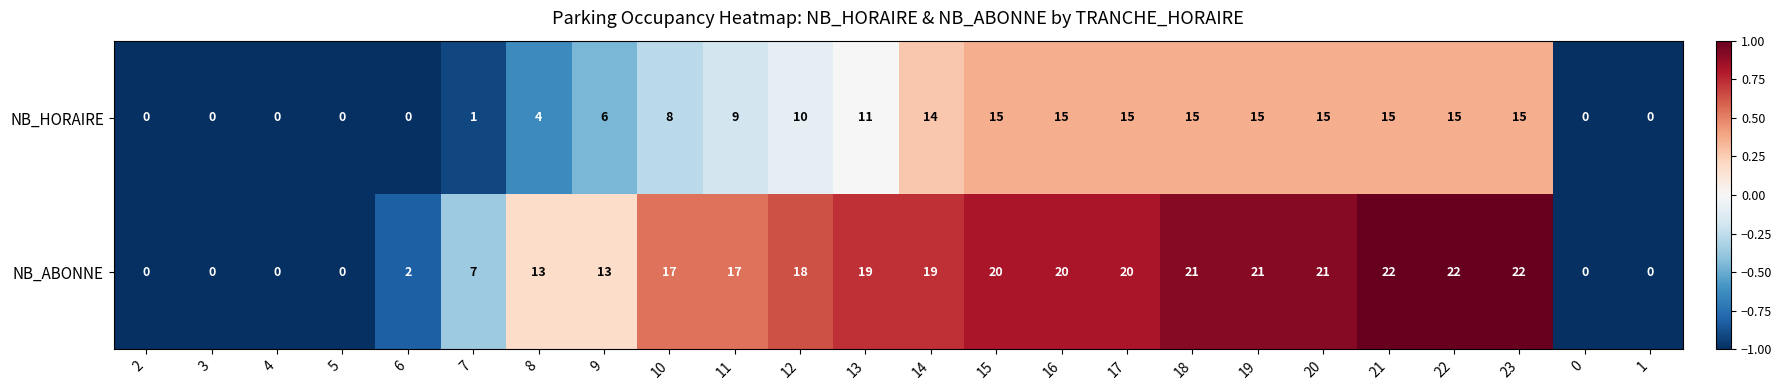

List the series in order of their overall mean, lowest first.

NB_HORAIRE, NB_ABONNE